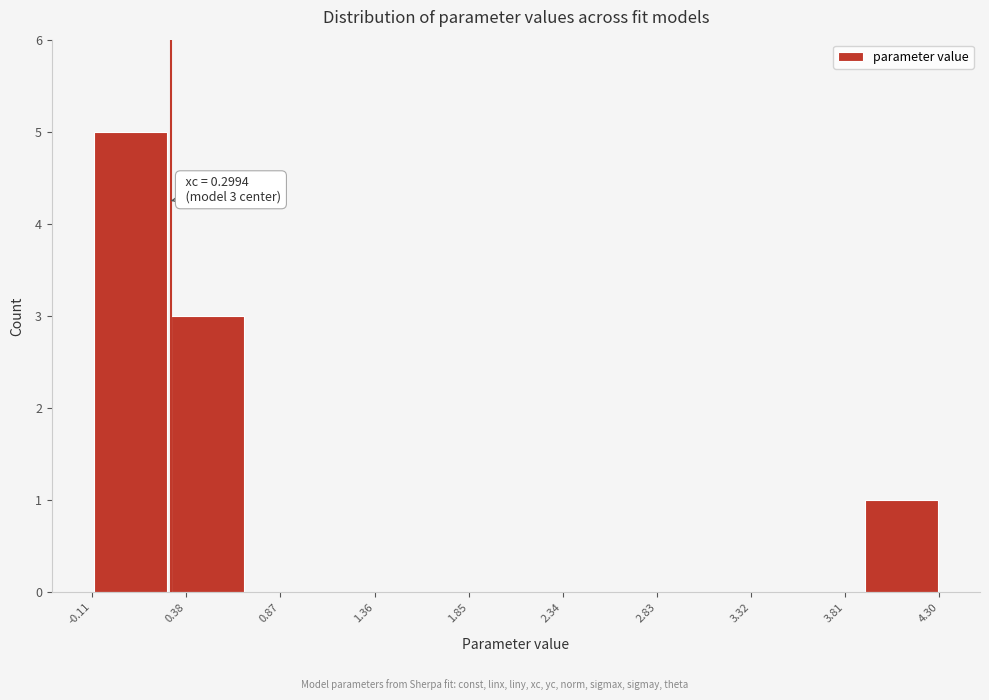

Over which range of the x-axis is the bar tallest?

-0.1 to 0.3